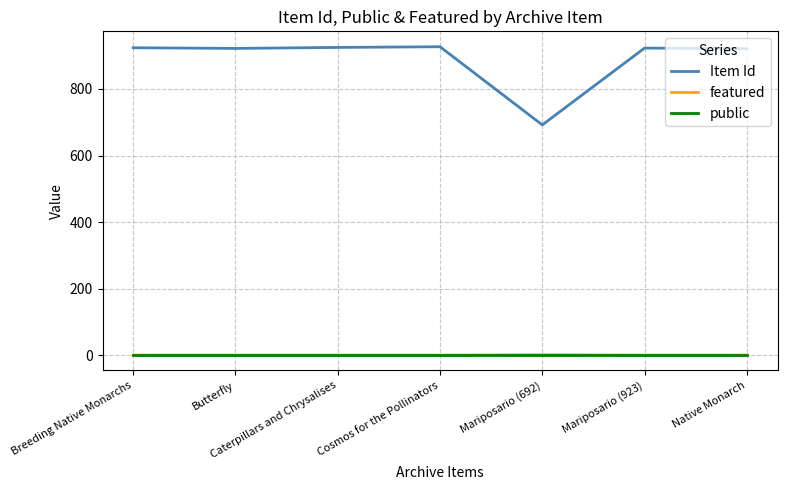

Which series has the widest spread of values?

Item Id